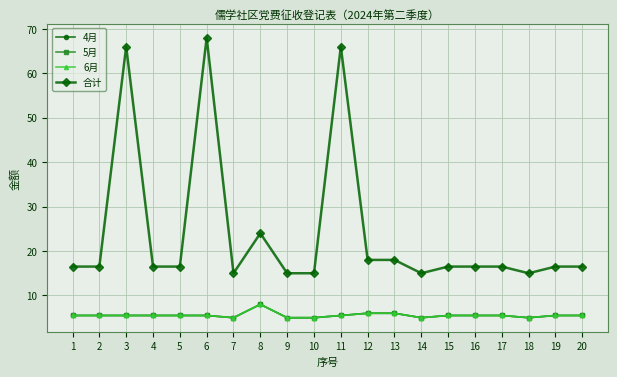

Does the chart have visible grid lines?

Yes